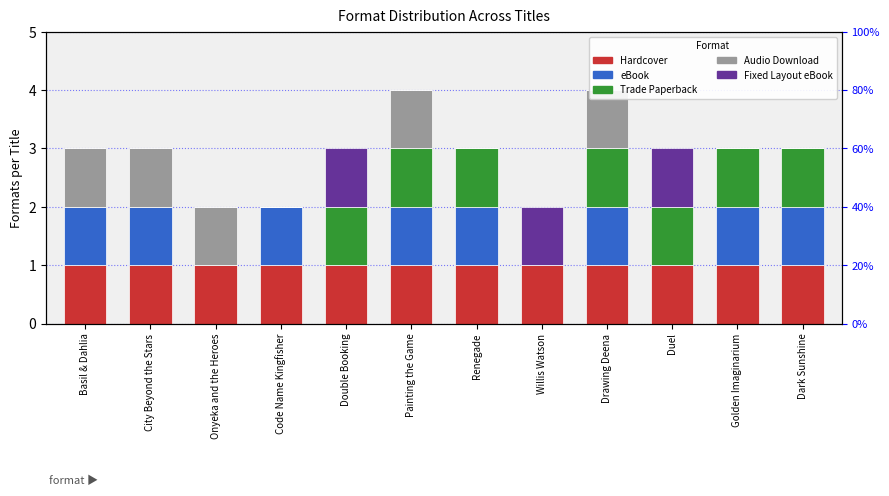

What is the value of the Audio Download bar at the 1st from the left?

1